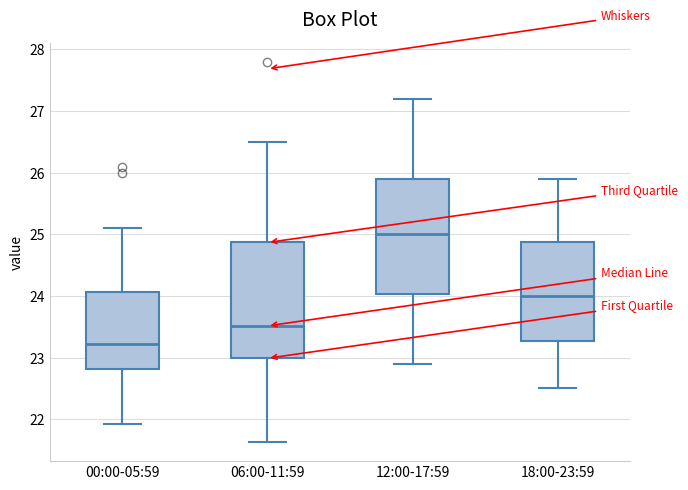

Where is the lower edge of the box for 18:00-23:59 on the y-axis? The values are not printed on the chart, so give them approximately, as read against the axis.

23.3